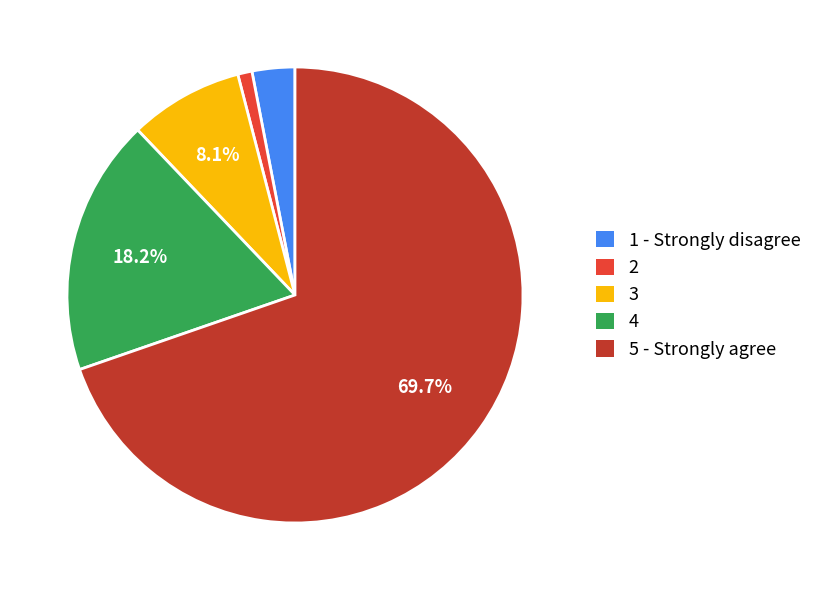

Is there any slice that represents more than half of the pie?

Yes